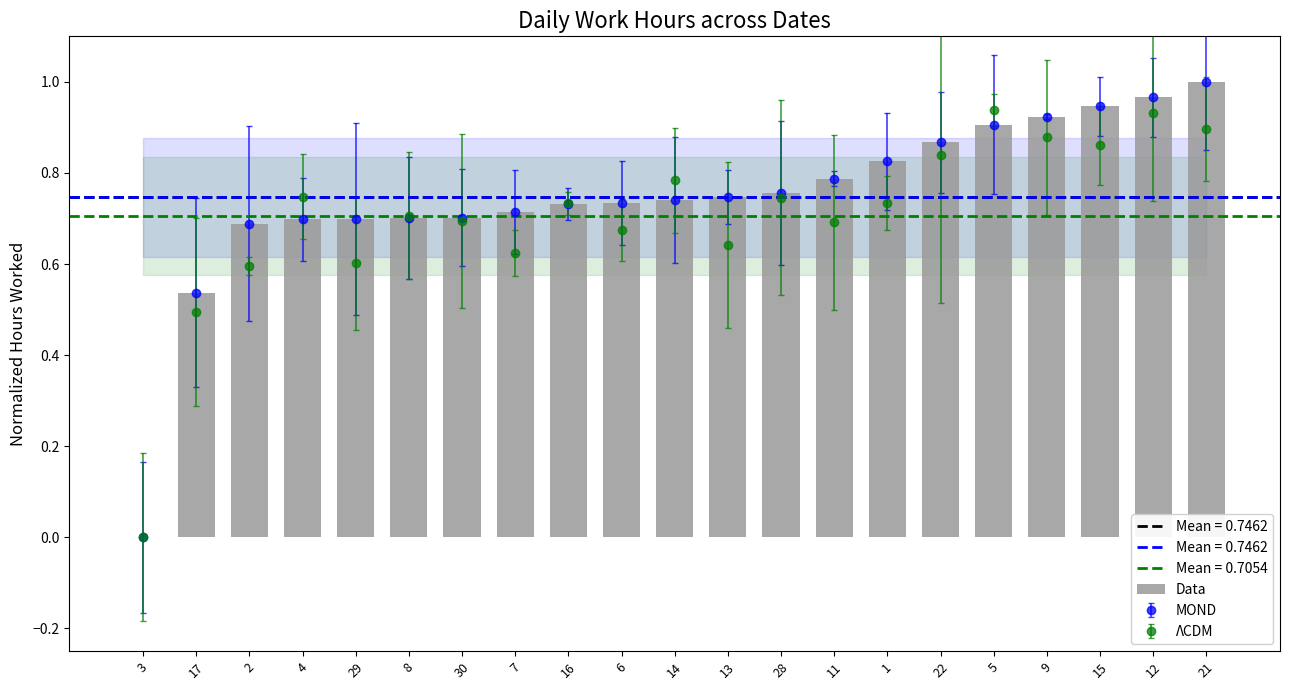

What is the label of the 5th bar from the left?

29